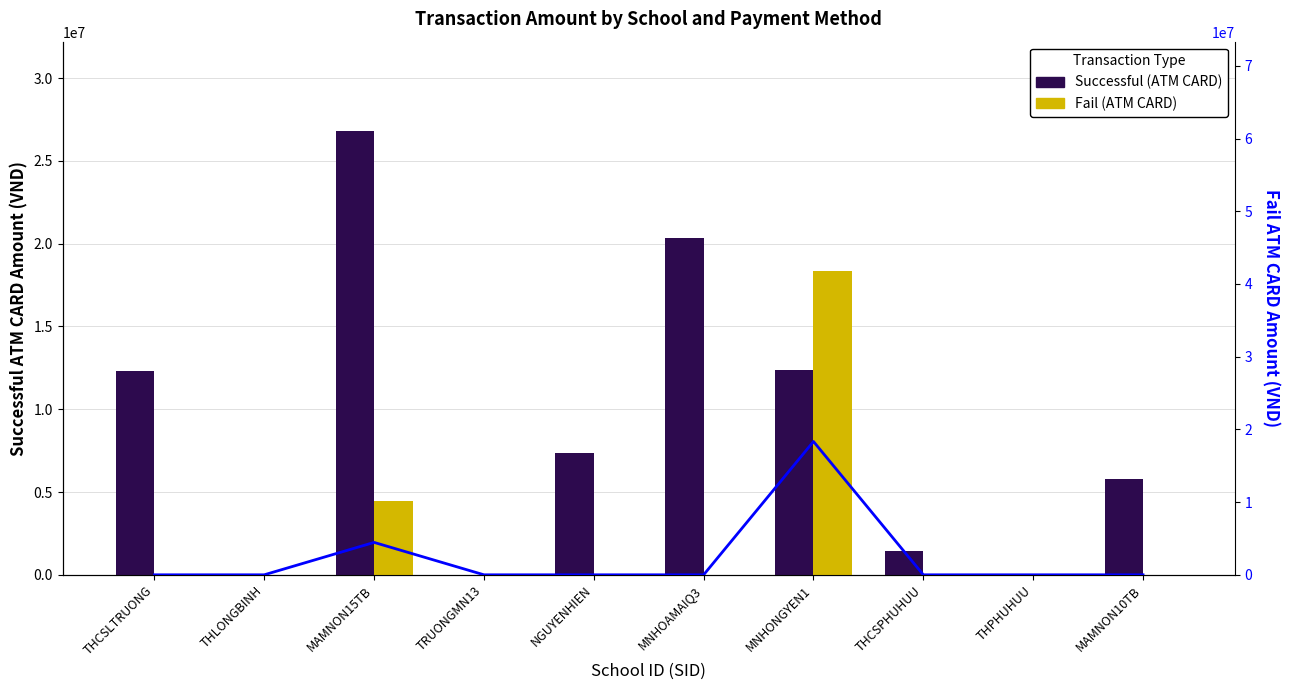

How many distinct data groups are displayed?

3